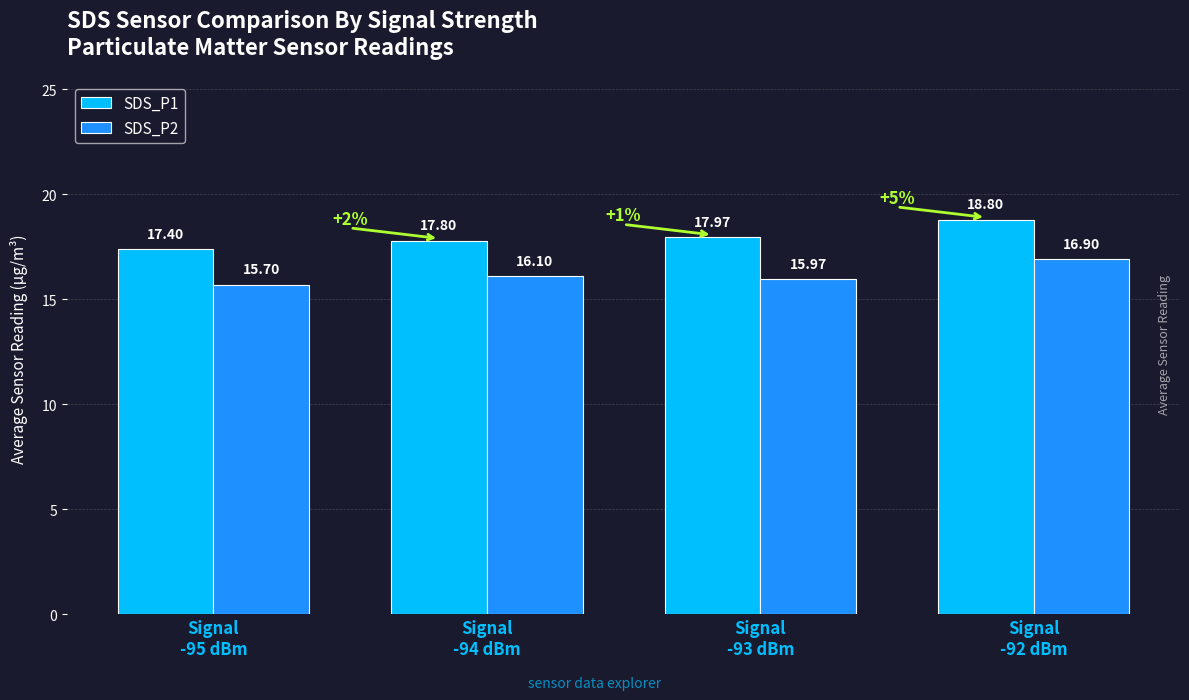

Is it true that SDS_P1 equals 17.4 at Signal
-95 dBm?

True